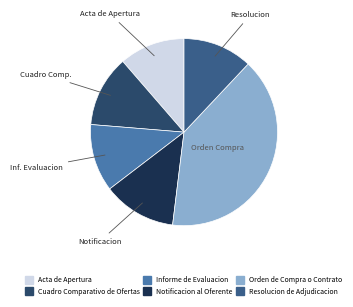

Is it true that Notificacion al Oferente is 13% of the pie?

True